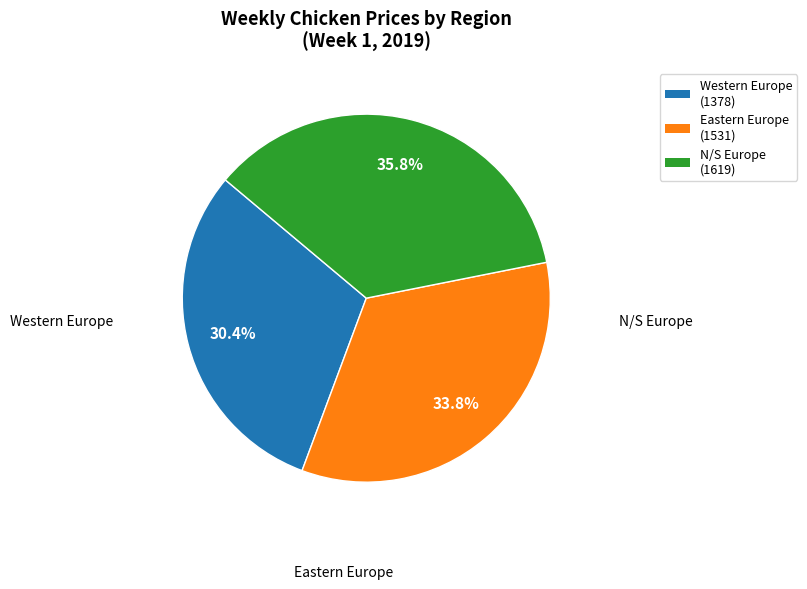

Is there any slice that represents more than half of the pie?

No